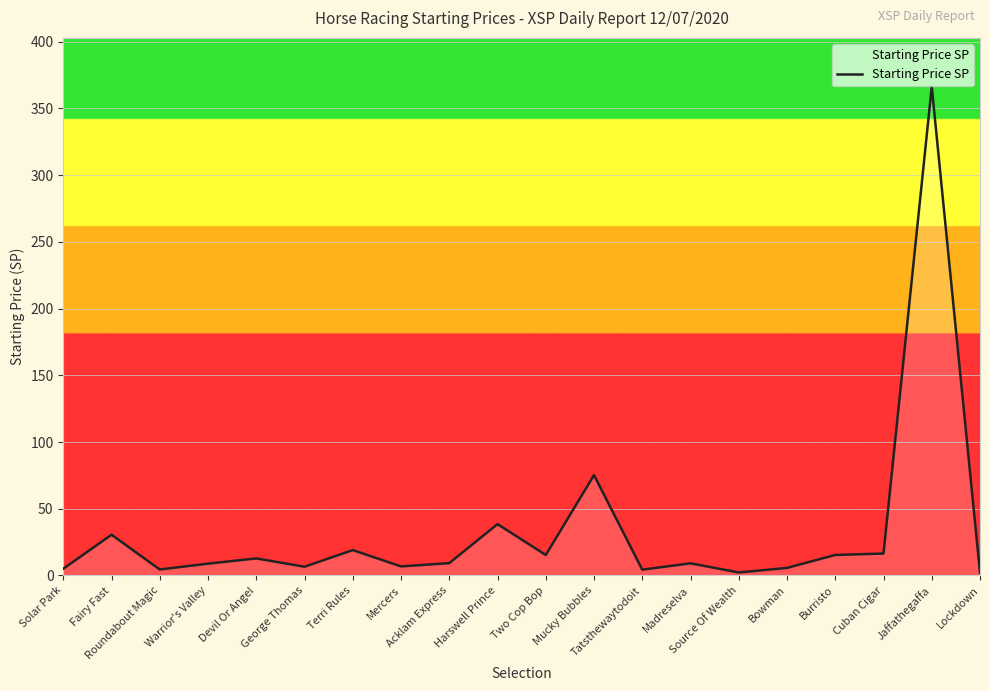

How many lines are shown in the chart?

1